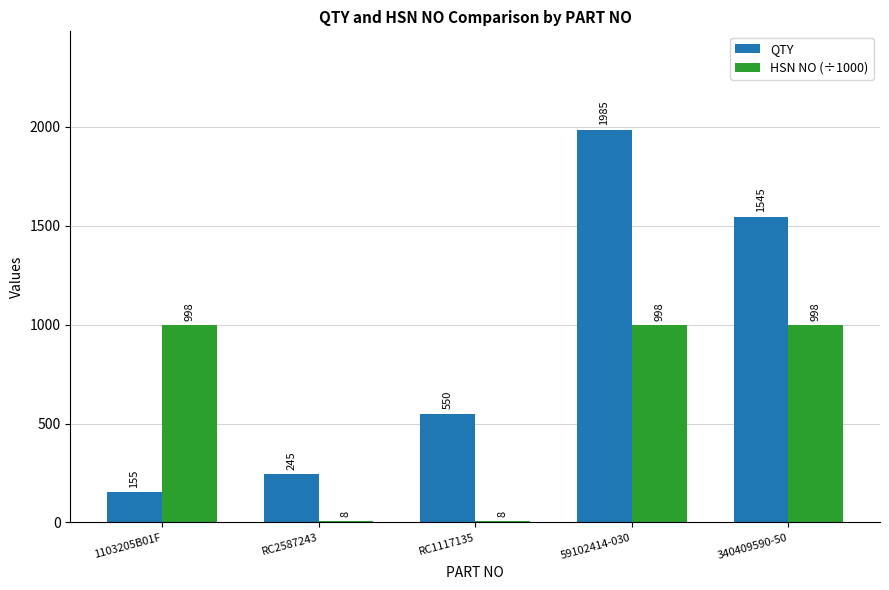

What is the value of the QTY bar at the 4th from the left?

1985.0